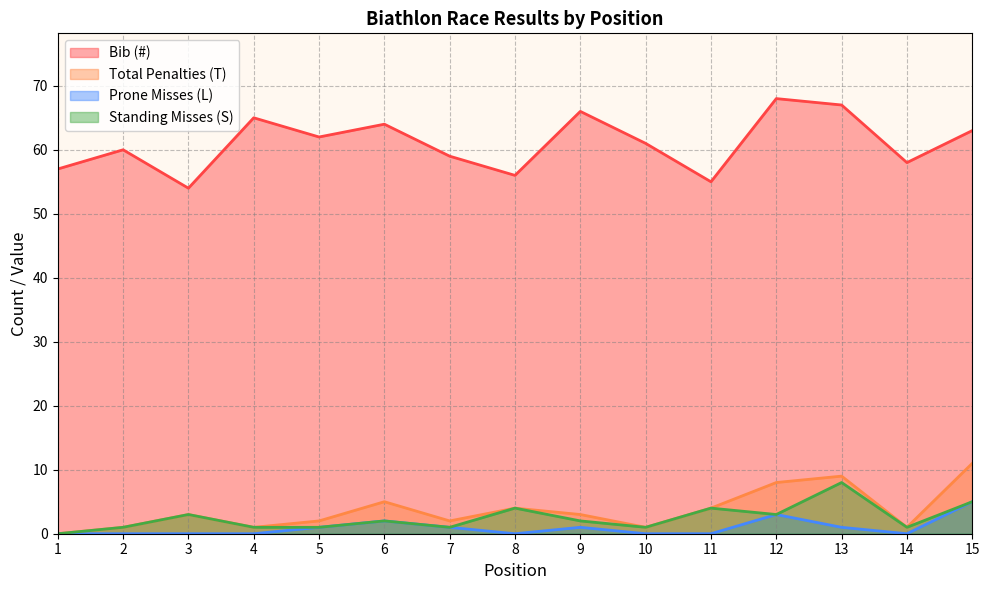

What is the difference between the highest and lowest values at 3?

54